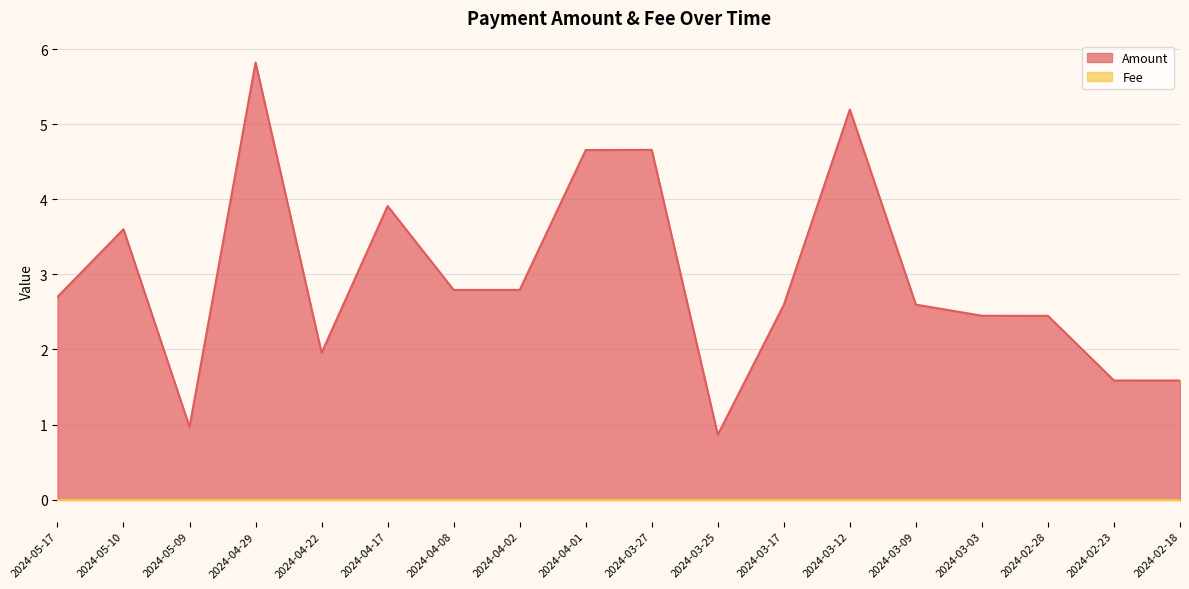

What is the average value?

3.0